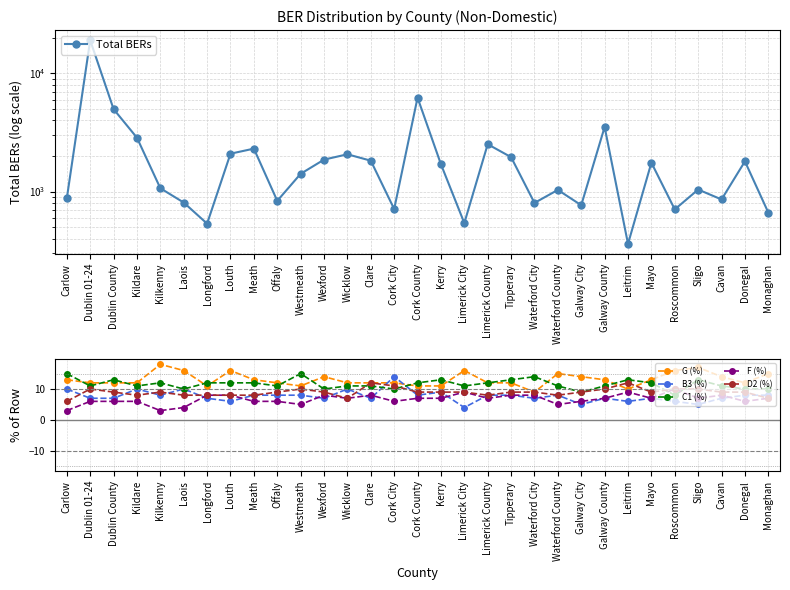

How many C1 (%) values are between 11 and 13?

21